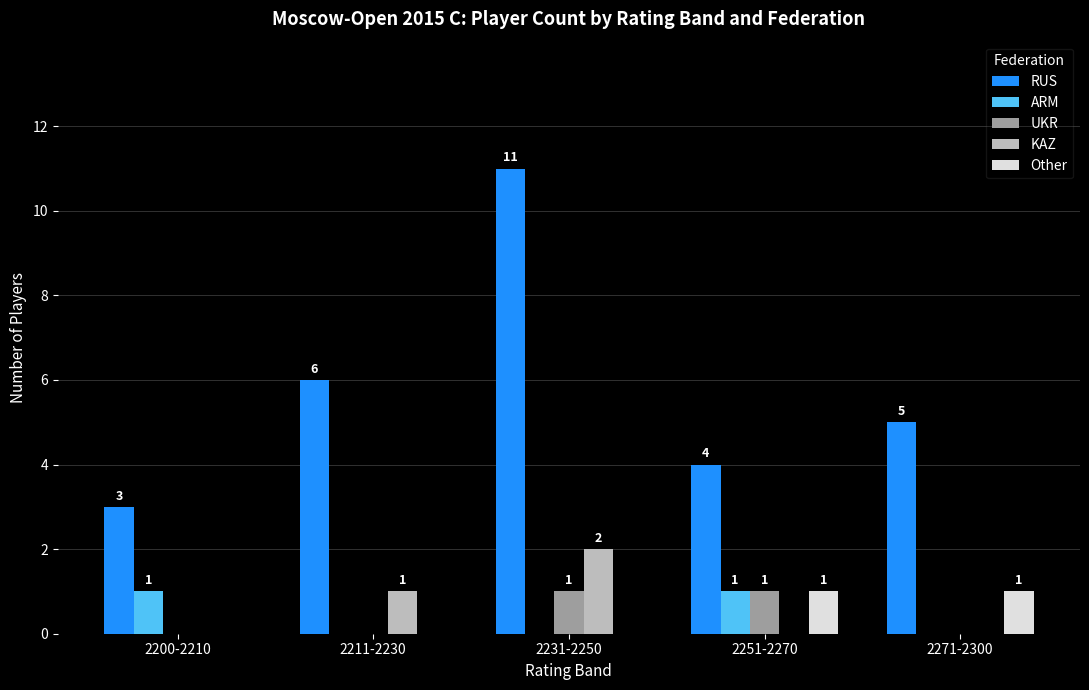

What is the maximum value for UKR?

1